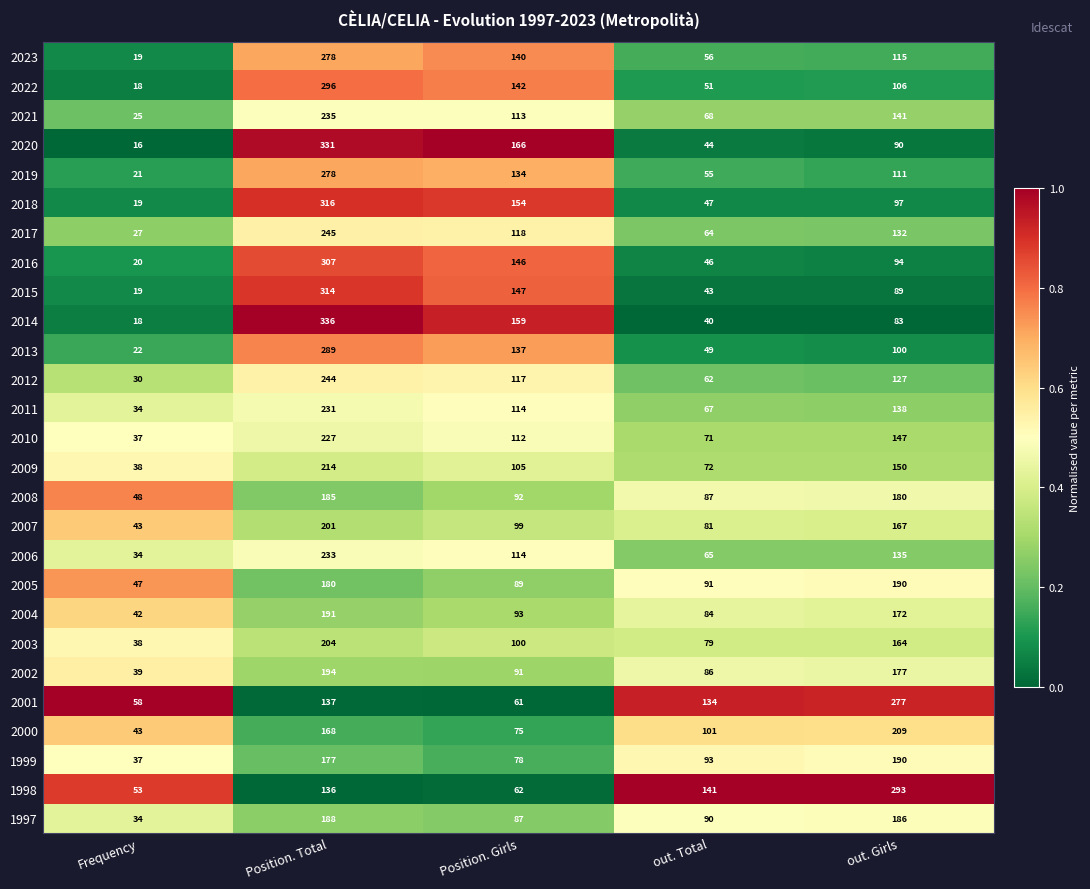

At out. Total, list the series in order from smallest to largest.

2014, 2015, 2020, 2016, 2018, 2013, 2022, 2019, 2023, 2012, 2017, 2006, 2011, 2021, 2010, 2009, 2003, 2007, 2004, 2002, 2008, 1997, 2005, 1999, 2000, 2001, 1998